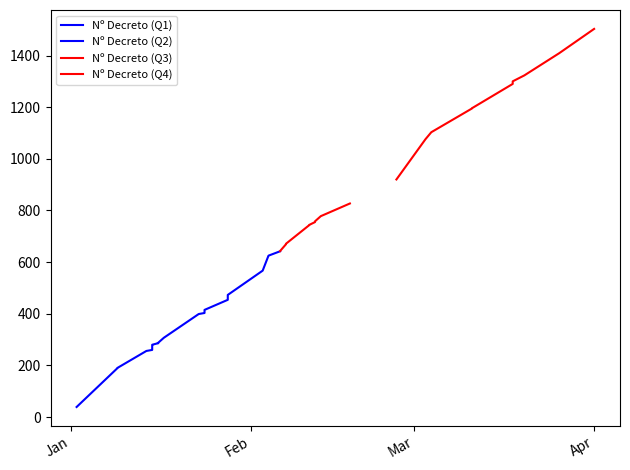

Reading left to right, list all the values displayed in this chart.

Nº Decreto (Q1): 39	189	190	256	260	262	263	276	280	286
Nº Decreto (Q2): 287	307	399	403	415	454	473	567	625	642
Nº Decreto (Q3): 643	669	670	671	743	744	755	758	778	827
Nº Decreto (Q4): 920	1076	1103	1195	1196	1290	1300	1323	1409	1503